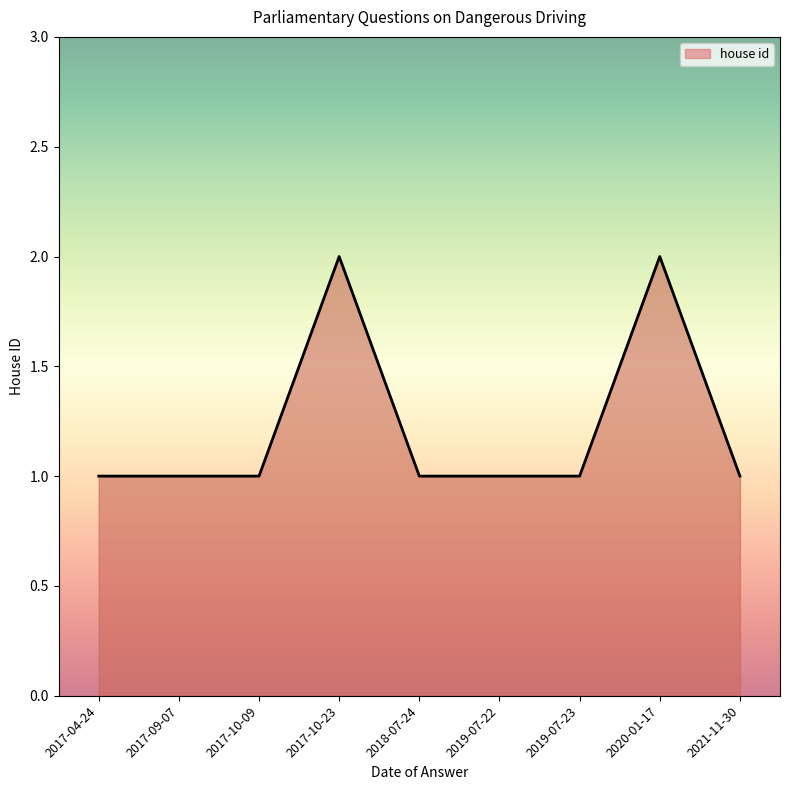

What position from the left is 2018-07-24?

5